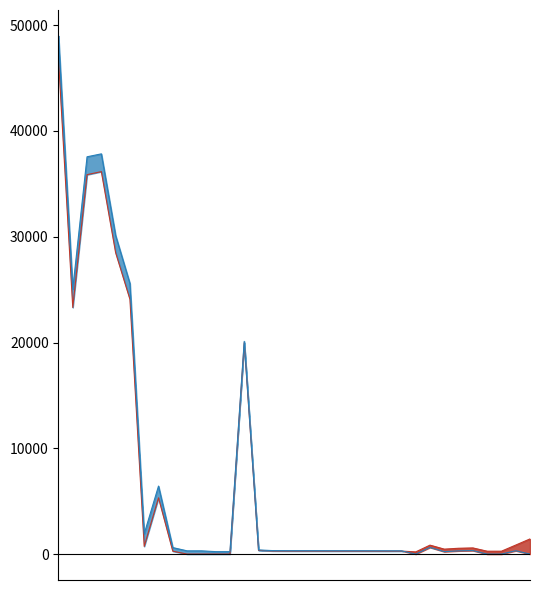

List the labels in order of col_6_line value, largest first.

0, 3, 2, 4, 5, 1, 13, 7, 6, 26, 8, 14, 29, 15, 16, 17, 18, 19, 32, 20, 21, 22, 23, 24, 9, 10, 28, 11, 12, 27, 25, 30, 31, 33